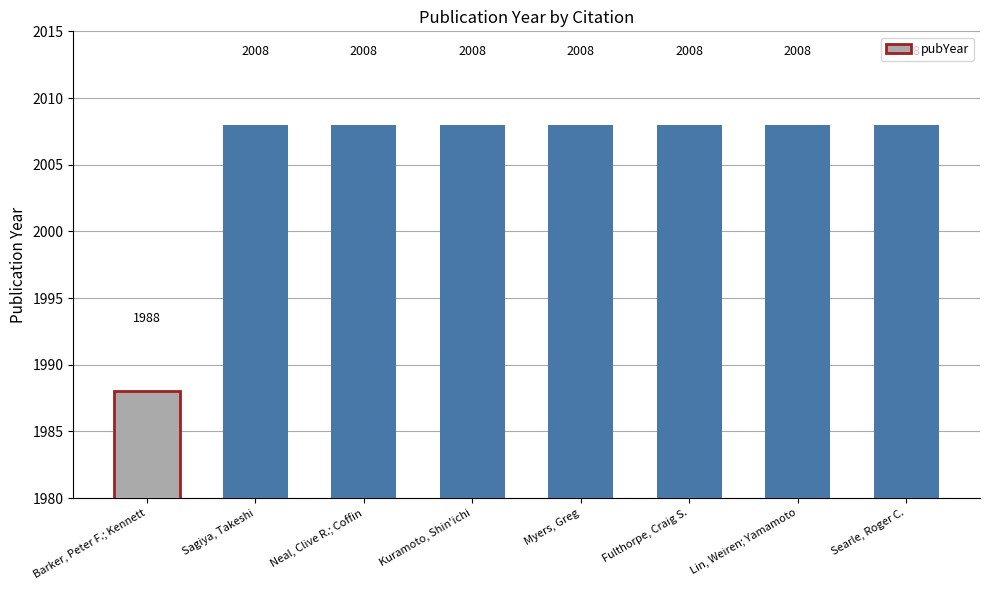

Where is the data nearest to the value 1998?

Barker, Peter F.; Kennett